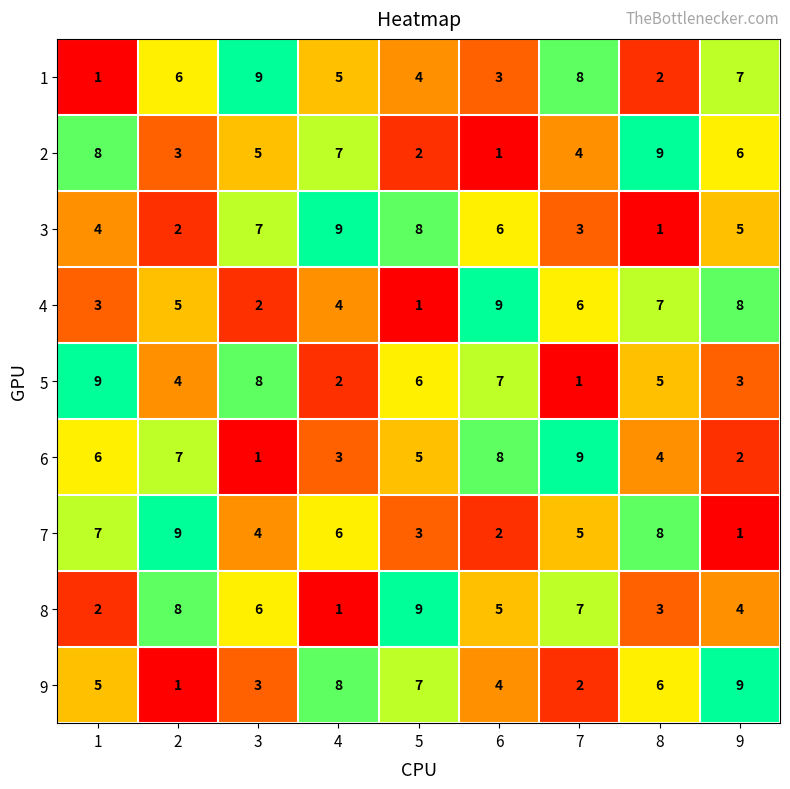

Rank the series at 1 from highest to lowest value.

5, 2, 7, 6, 9, 3, 4, 8, 1